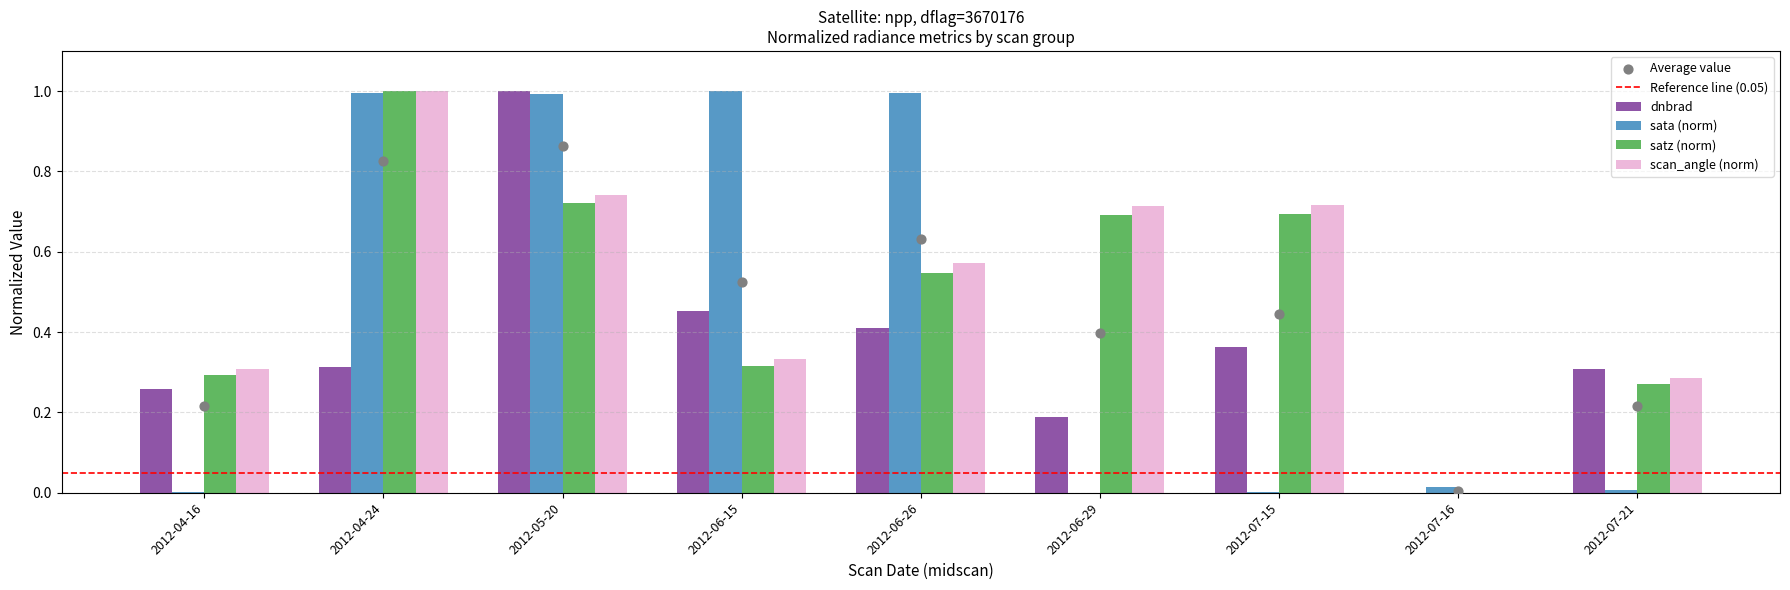

Which series contains the highest Y value?

dnbrad